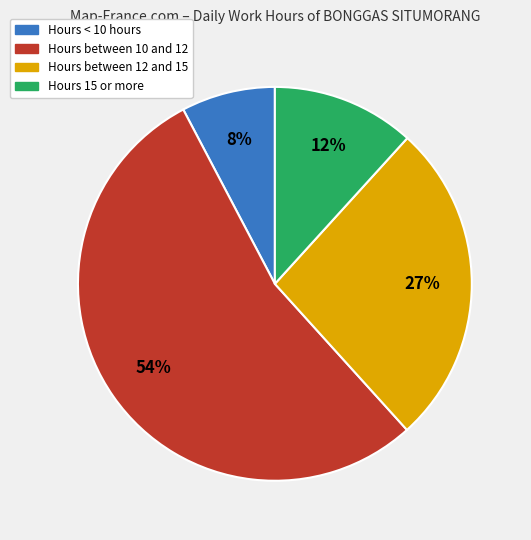

Is there a majority slice in this chart?

Yes